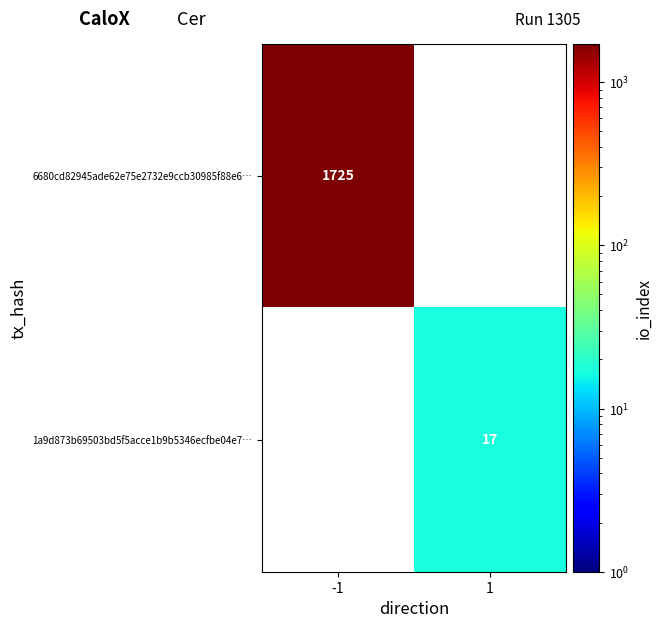

The 1a9d873b69503bd5f5acce1b9b5346ecfbe04e7… series shows 29.2 at 1. True or false?

False